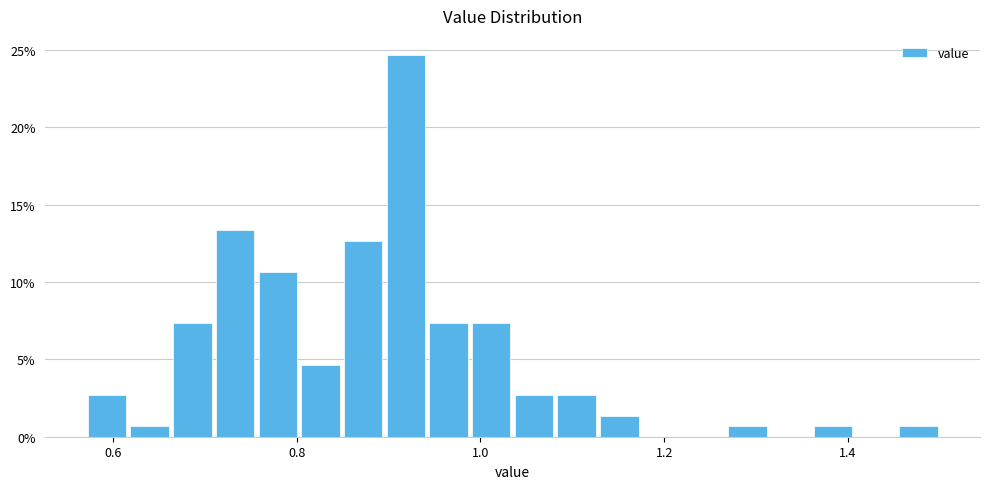

Around what value on the x-axis is the tallest bar? Give the approximate position of its centre, as read against the axis.

0.92